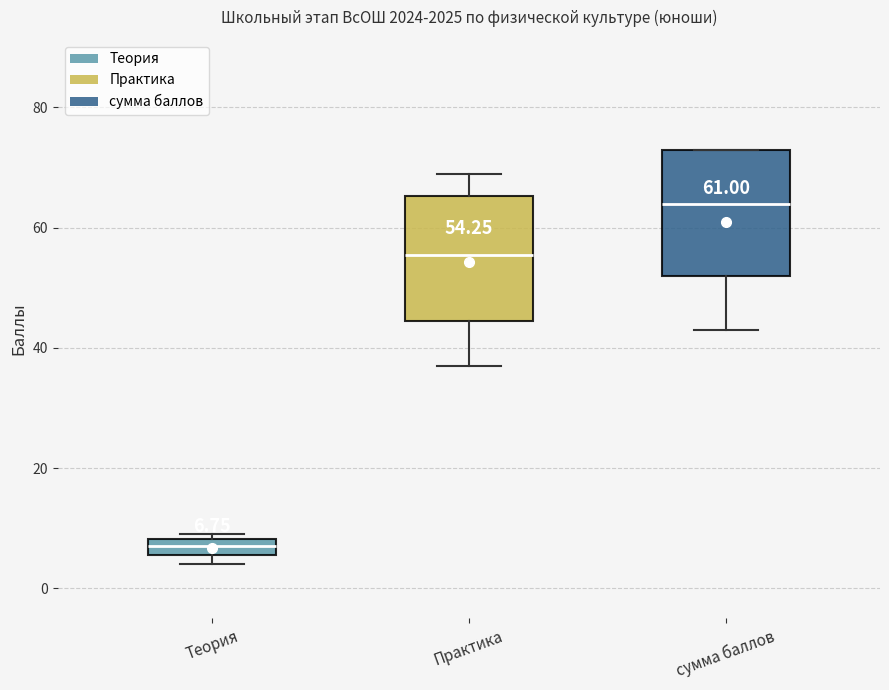

Which box's median line is the lowest?

Теория